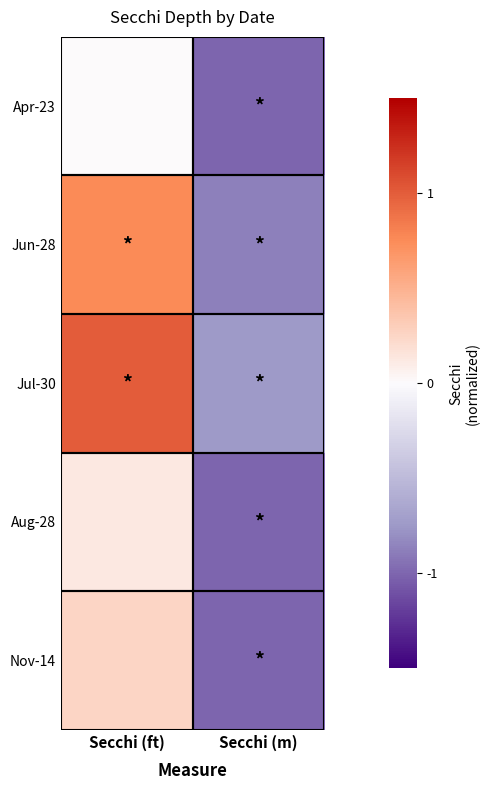

At which category is the sum across all series the highest?

Secchi (ft)